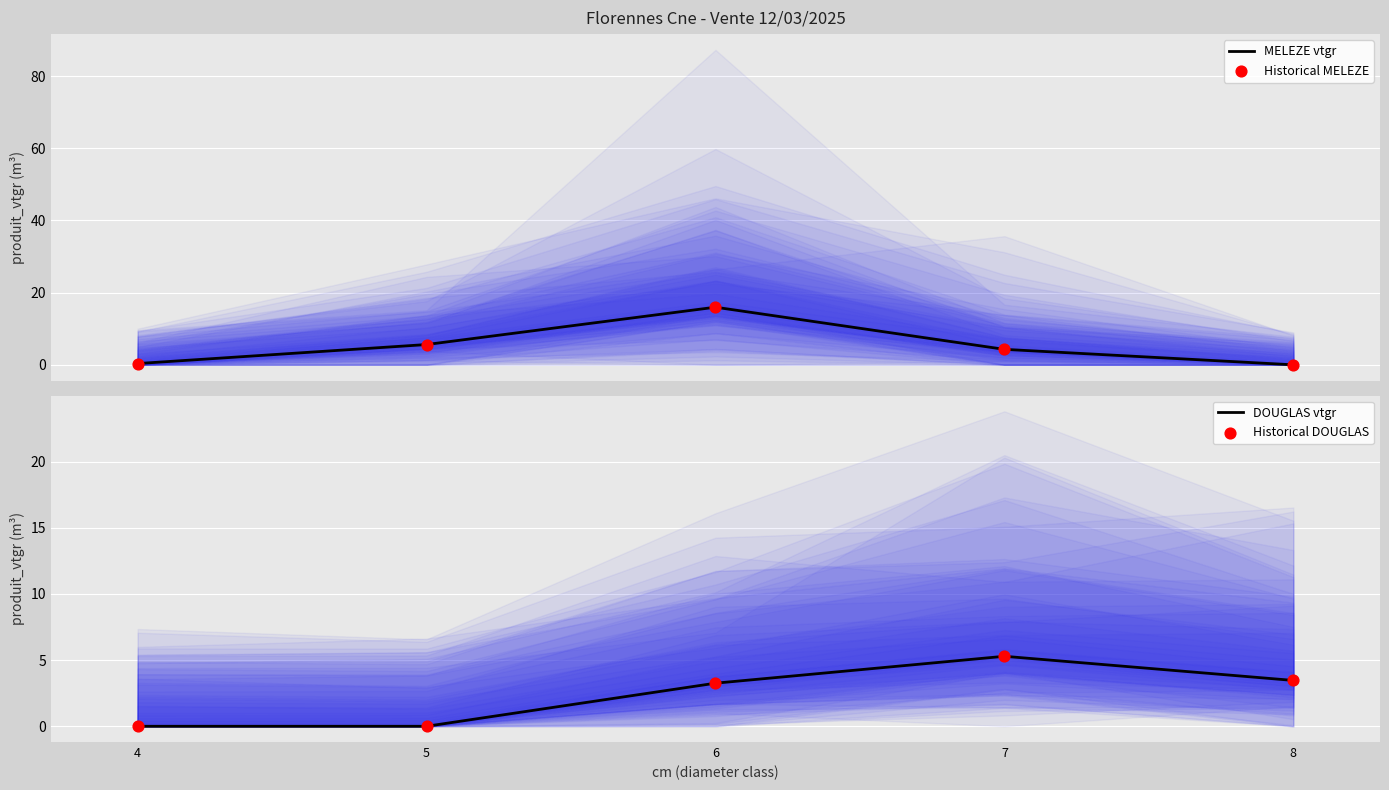

At how many categories does at least one series exceed 14?

1